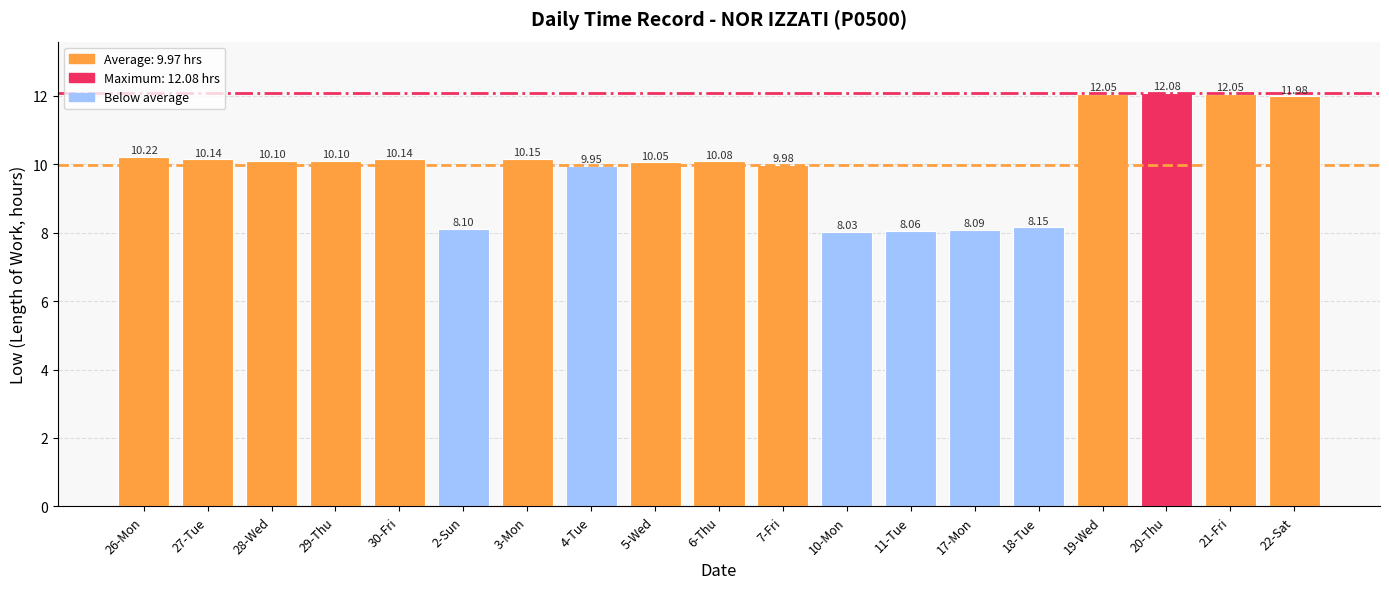

Does the chart contain any negative values?

No